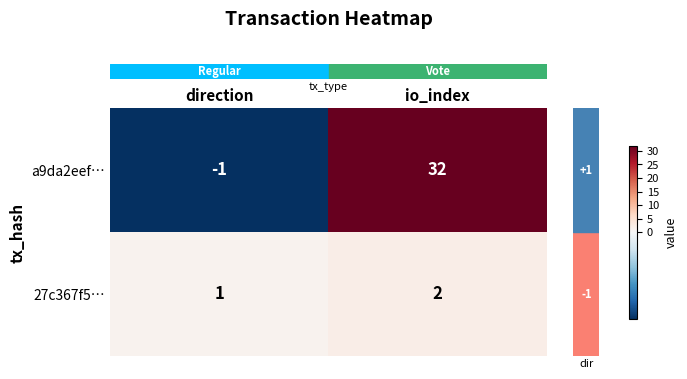

True or false: 27c367f5… has a value of 1 at direction.

True